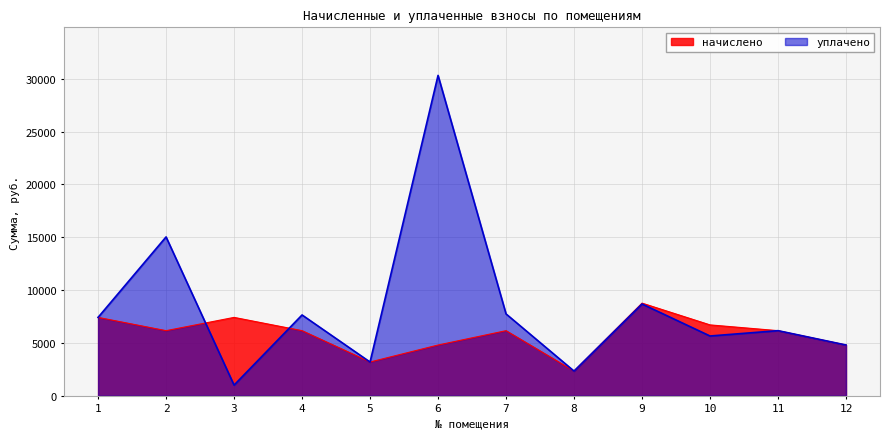

What value does the уплачено series have at 7?

7747.0